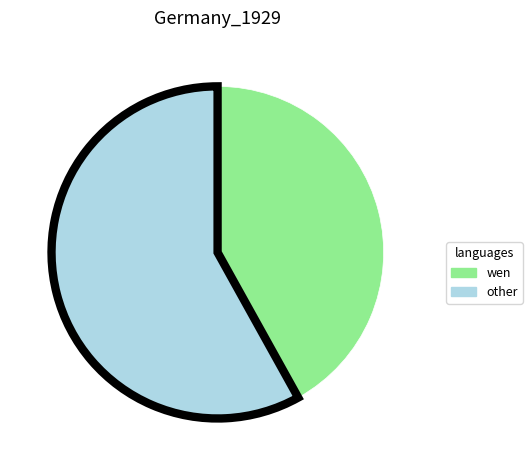

How many slices are in this pie chart?

2